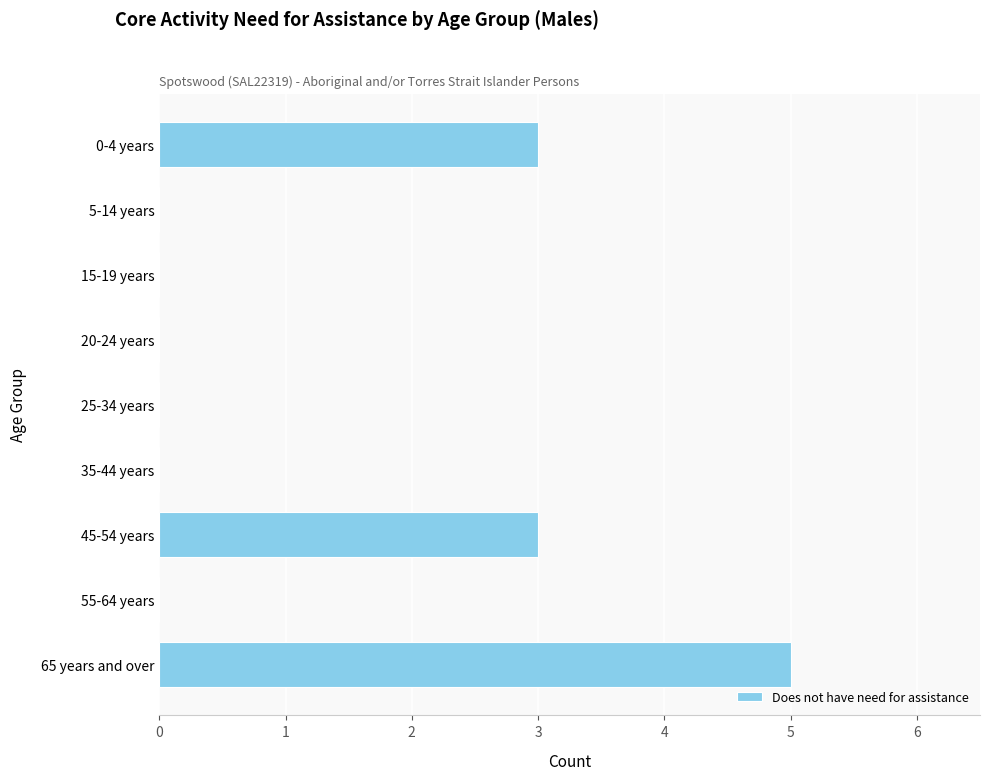

What is the sum of all values?

11